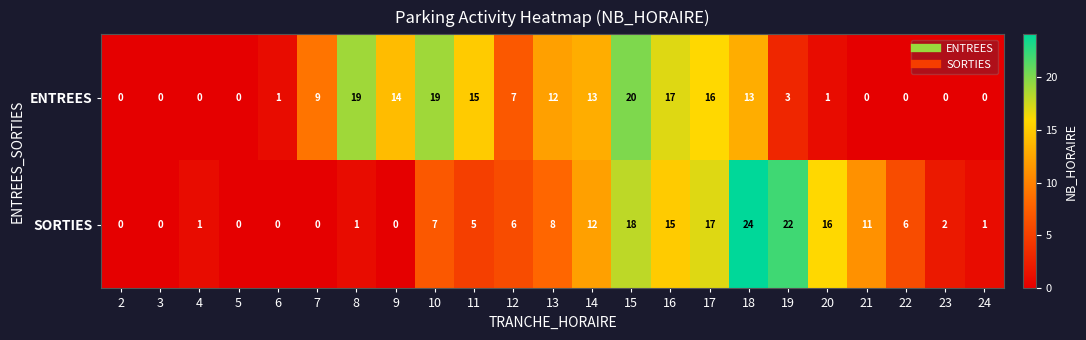

True or false: SORTIES has a value of -11 at 5.

False